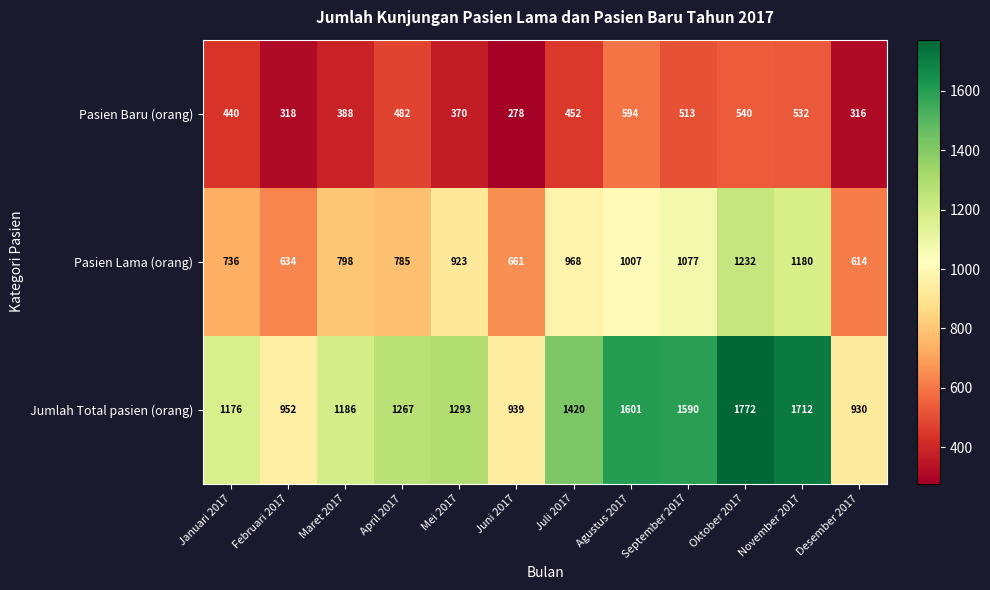

Count the number of data series in this chart.

3